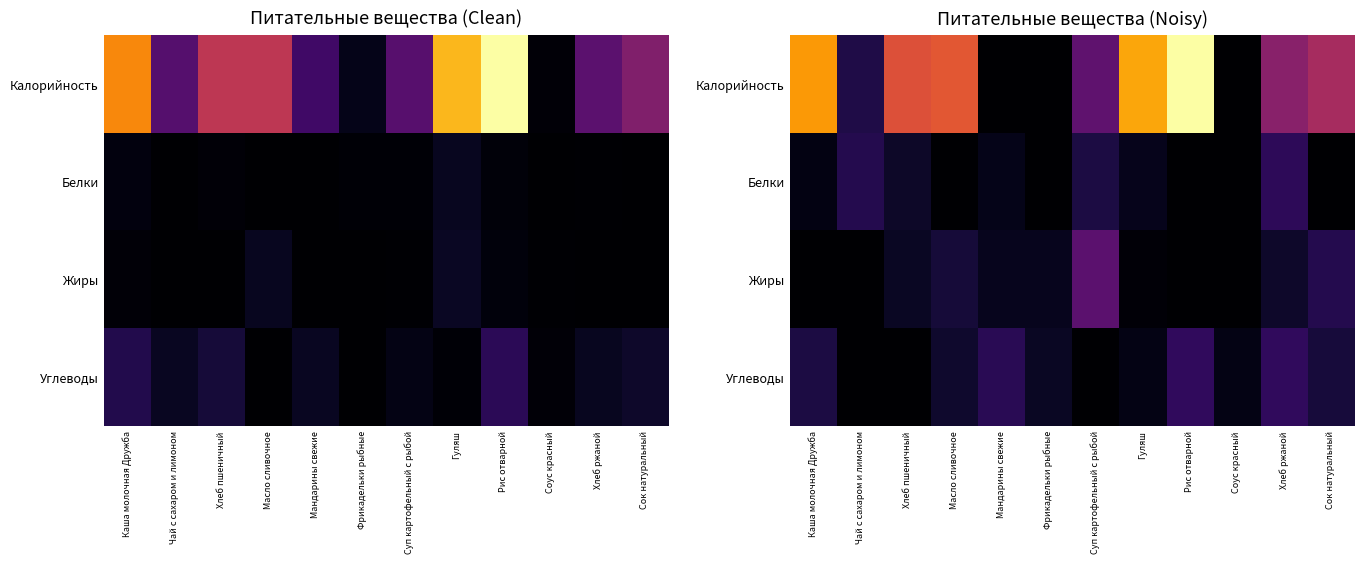

Which series has the largest total across all categories?

Калорийность